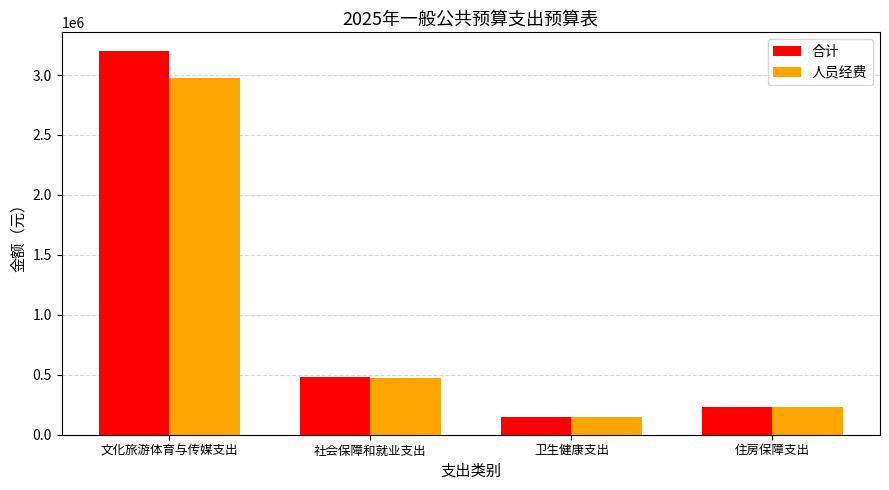

True or false: 合计 has a value of 231096.0 at 住房保障支出.

True